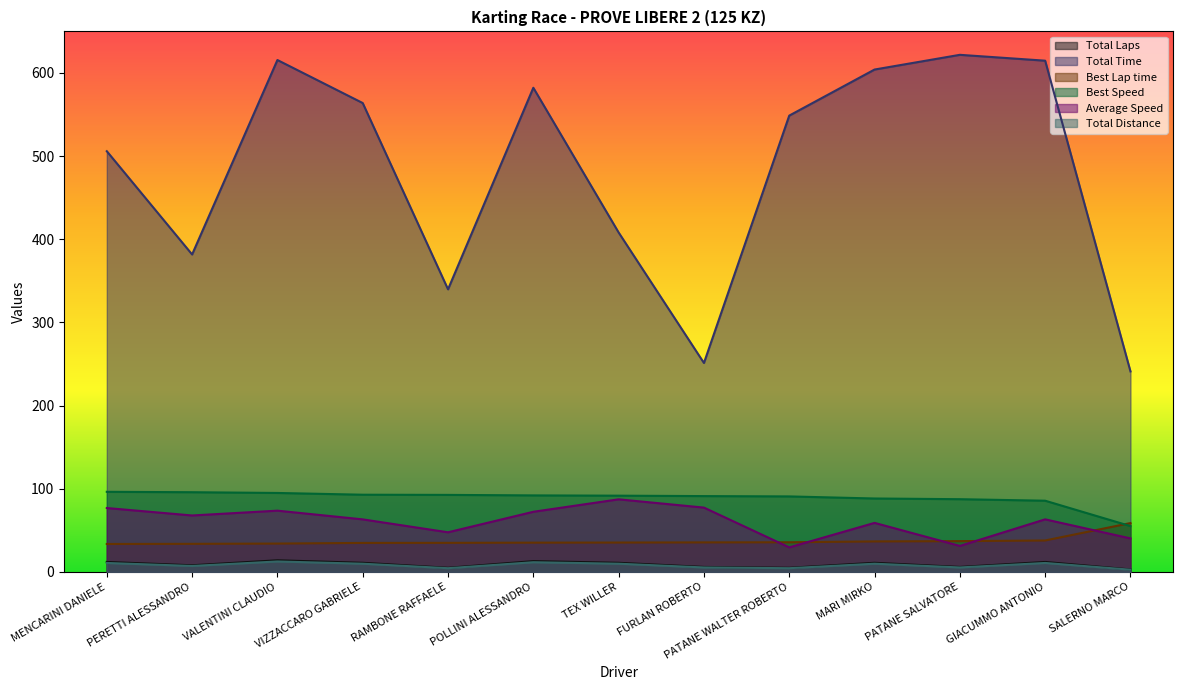

What is the average value of the Best Speed series?

88.8